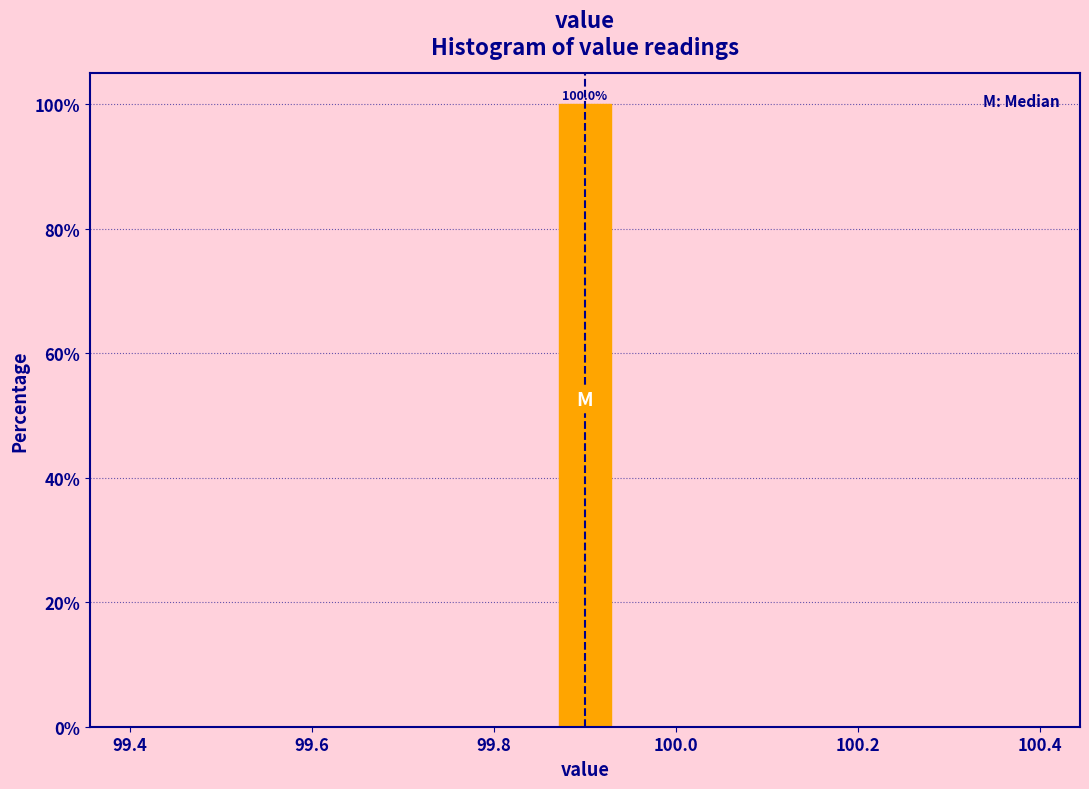

Around what value on the x-axis is the tallest bar? Give the approximate position of its centre, as read against the axis.

99.90